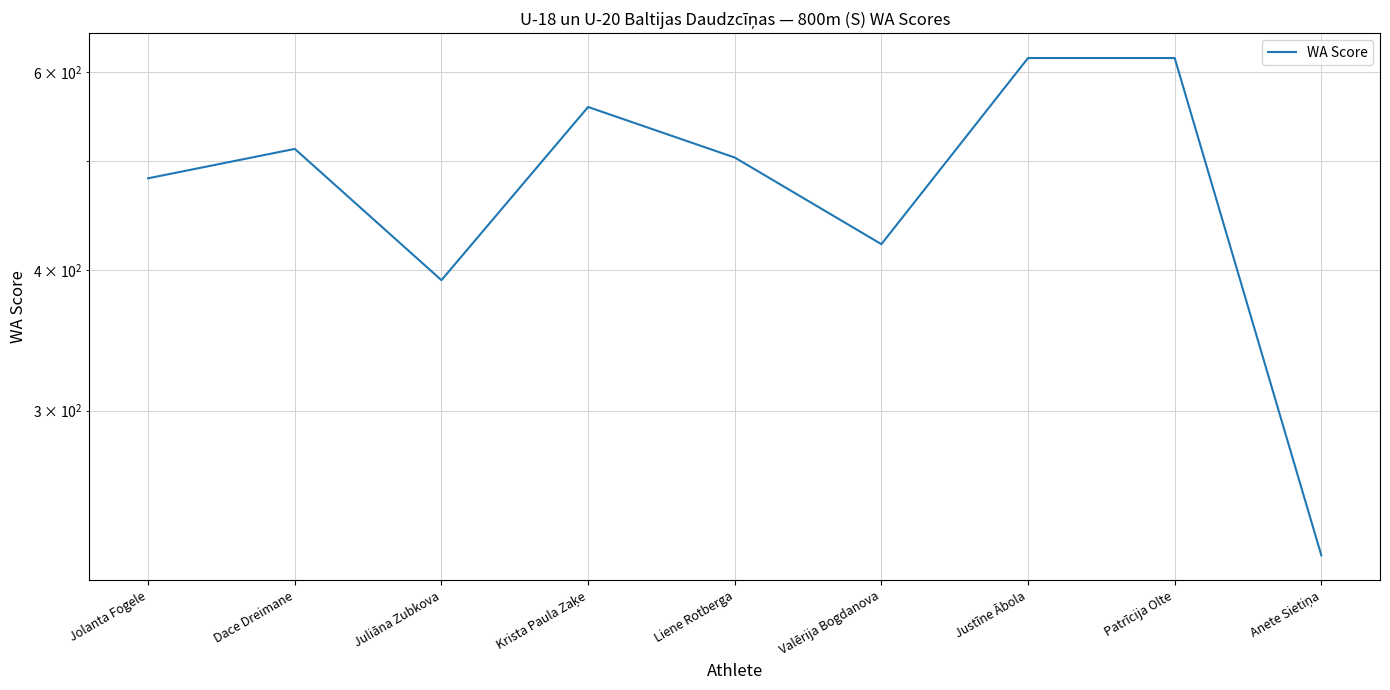

How many points are lower than both their immediate neighbors (excluding endpoints)?

2